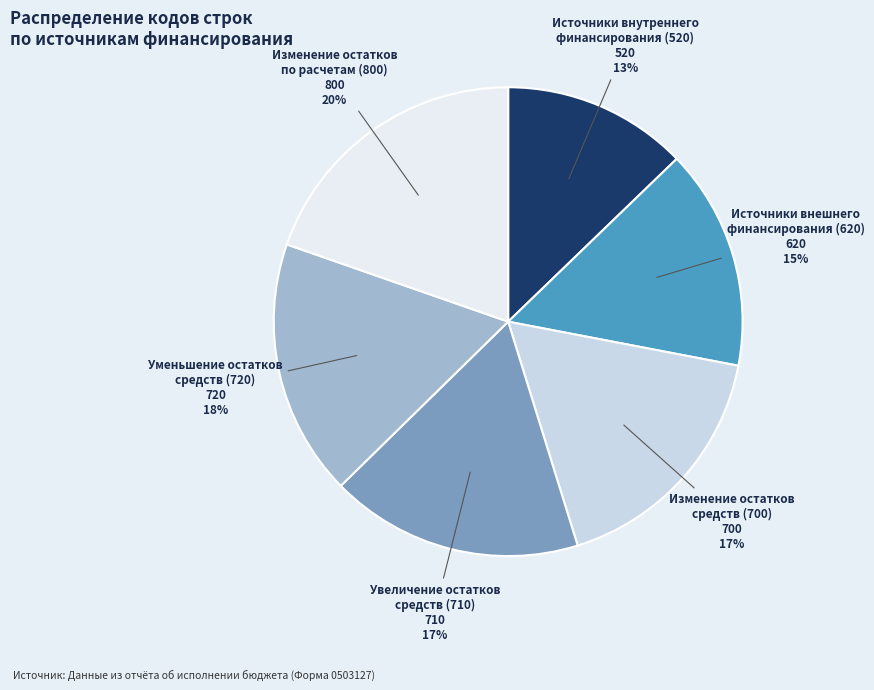

What is the ratio of the value at Изменение остатков по расчетам (800) to the value at Источники внутреннего финансирования (520)?

1.5